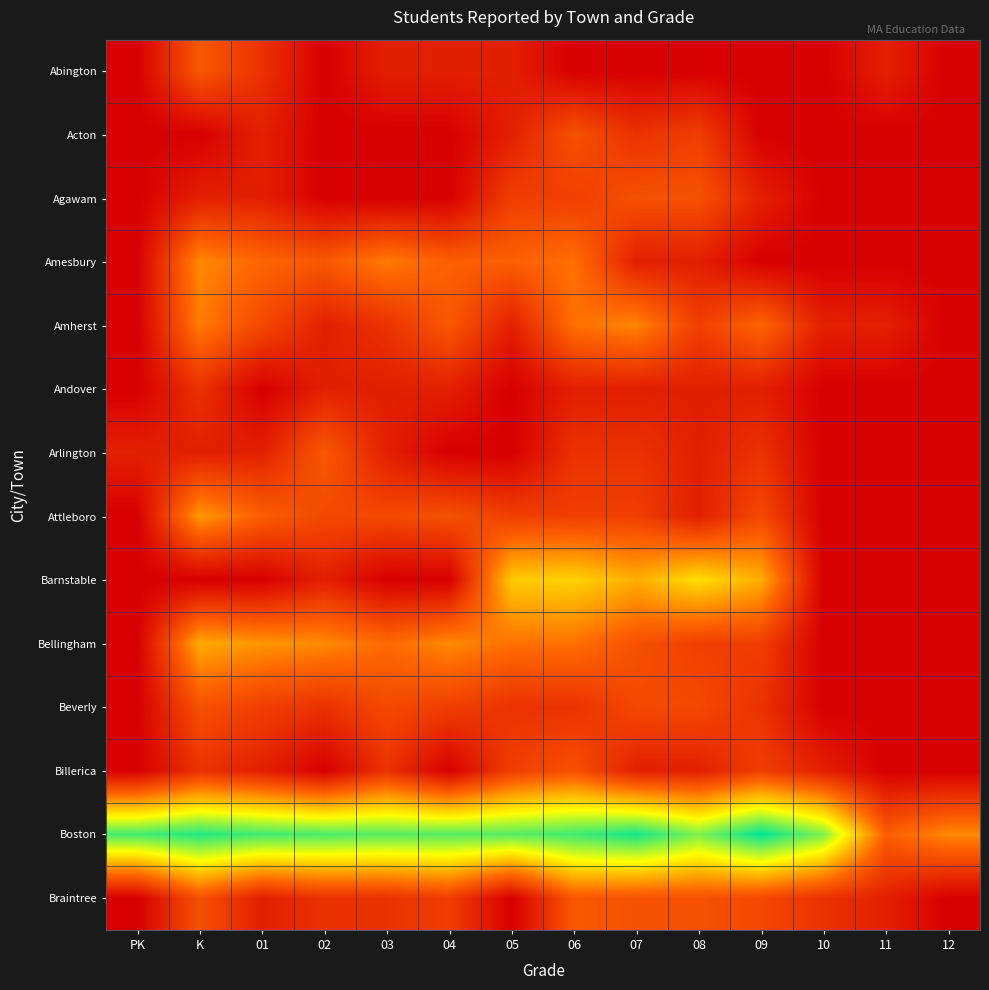

At how many categories does at least one series exceed 0?

14